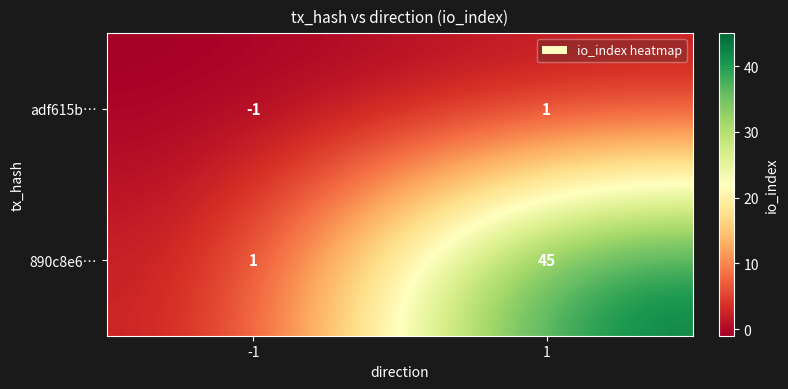

What is the maximum value shown in the chart?

45